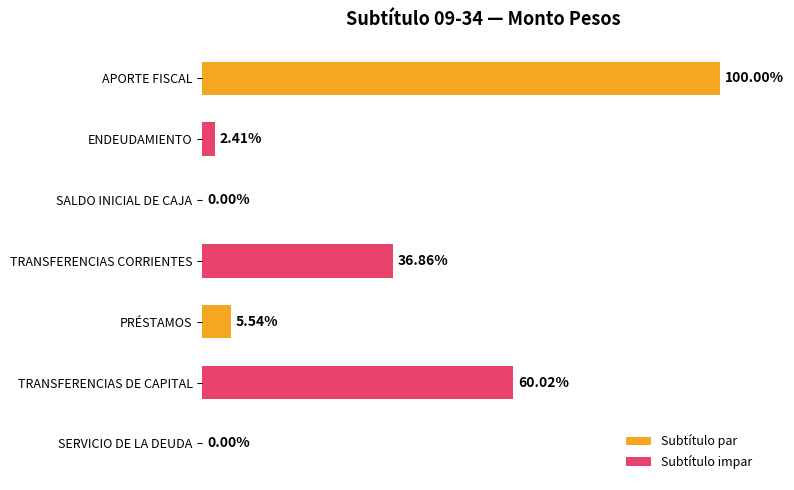

How many data points are less than 10716658?

3